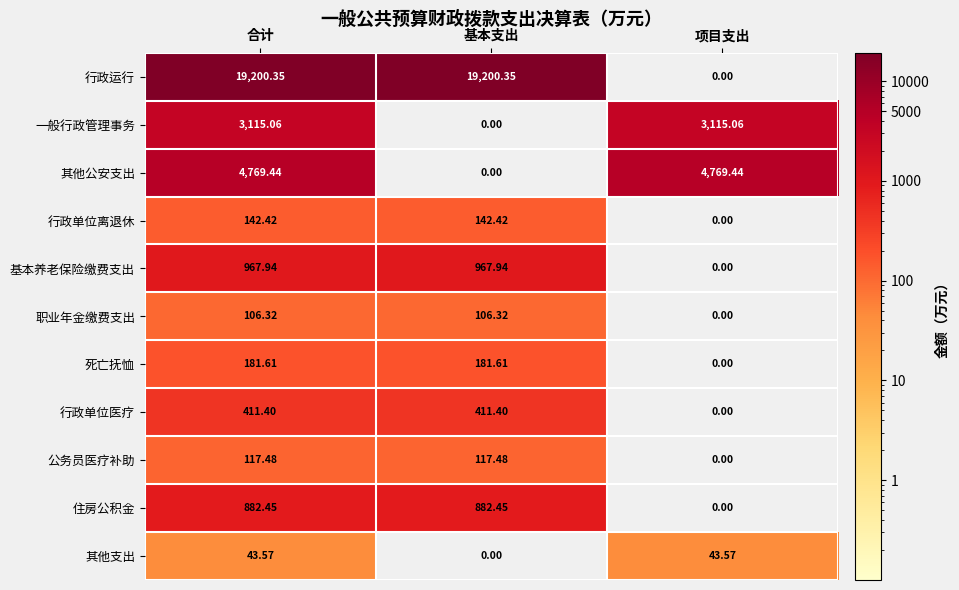

At how many categories does at least one series exceed 9233?

2